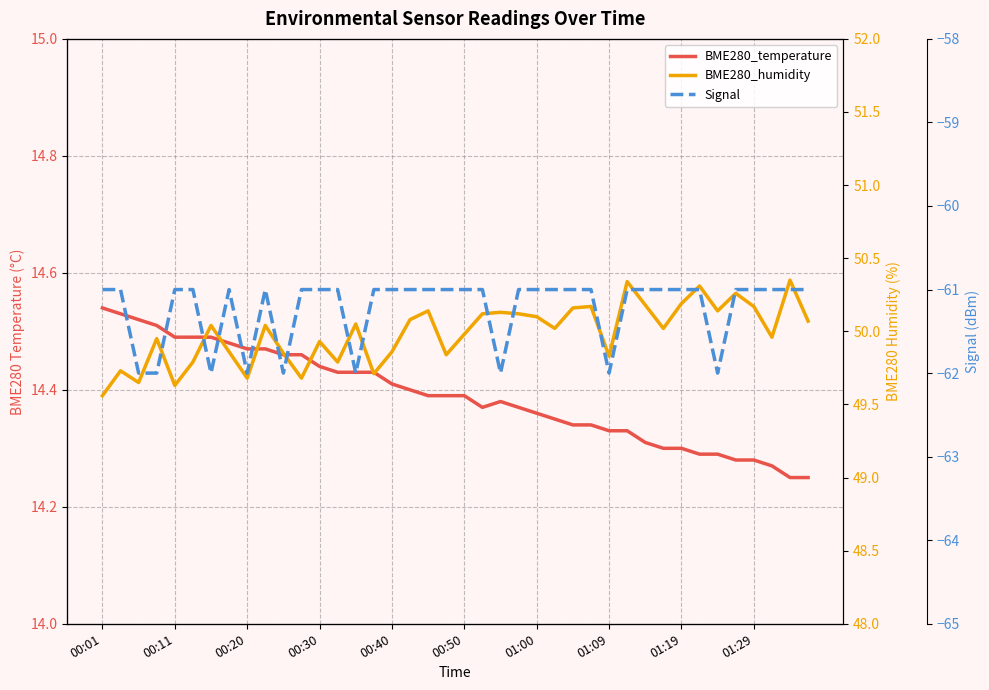

At which category is the sum across all series the highest?

29